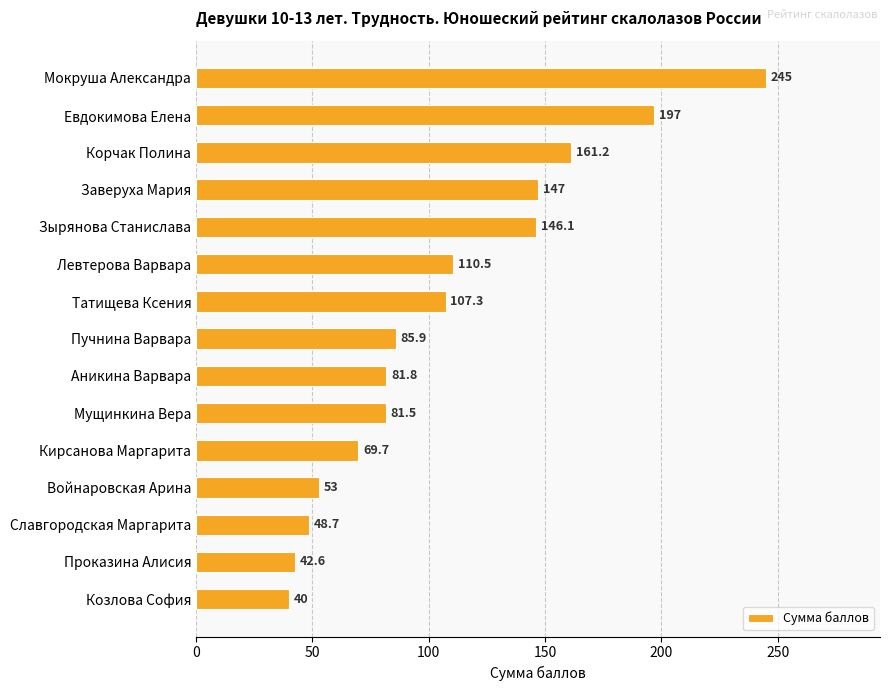

Reading top to bottom, extract all data points from this chart.

245.0	197.0	161.2	147.0	146.1	110.5	107.3	85.9	81.8	81.5	69.7	53.0	48.7	42.6	40.0